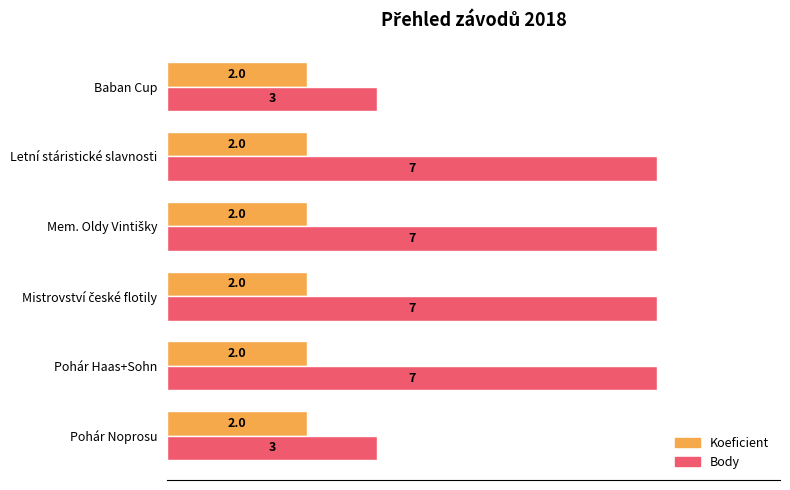

What is the approximate value of Body at Pohár Noprosu?

3